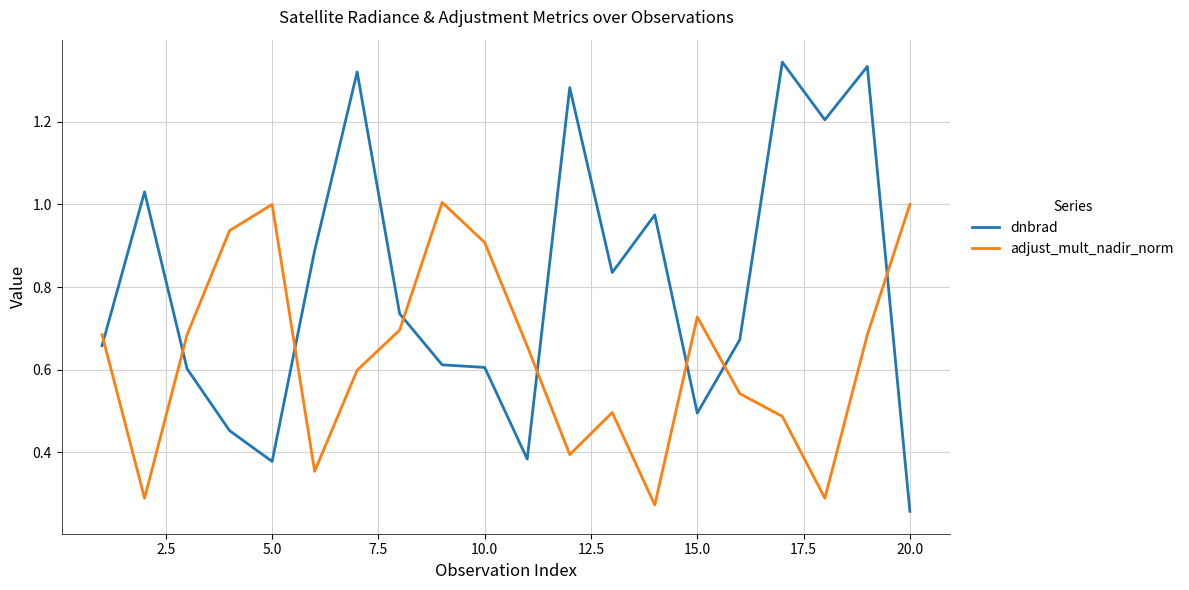

How many intersections are there between dnbrad and adjust_mult_nadir_norm?

8